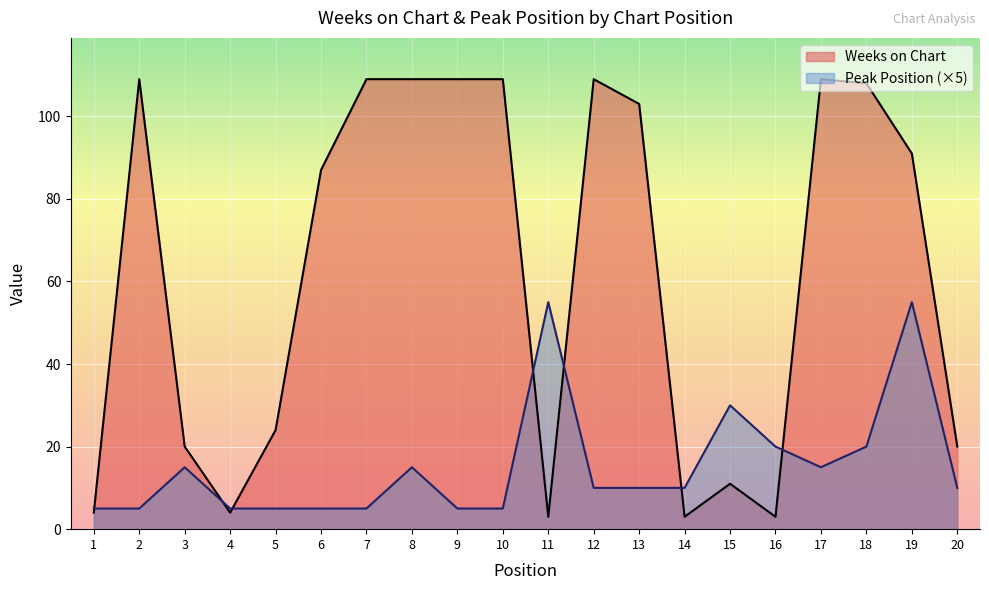

What is the total value across all series at 18?

128